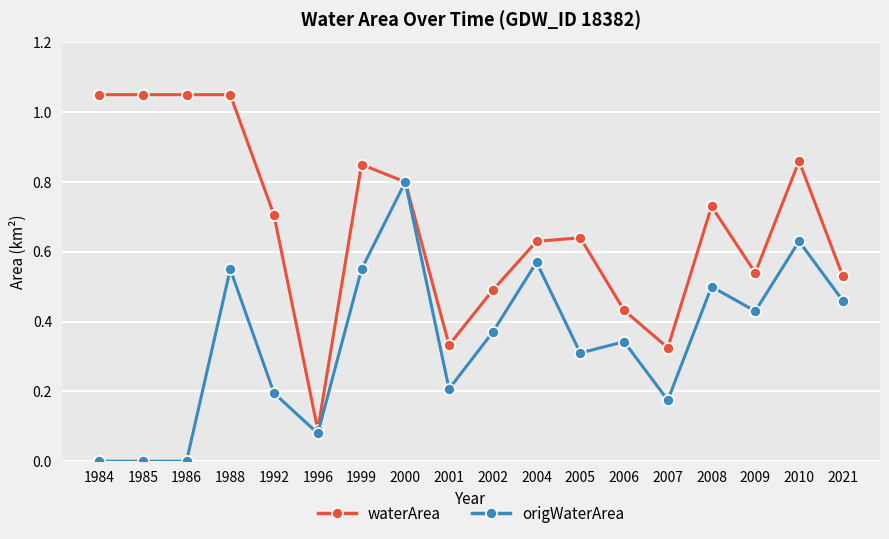

Is the value of origWaterArea at 2006 greater than the value of waterArea at 2002?

No